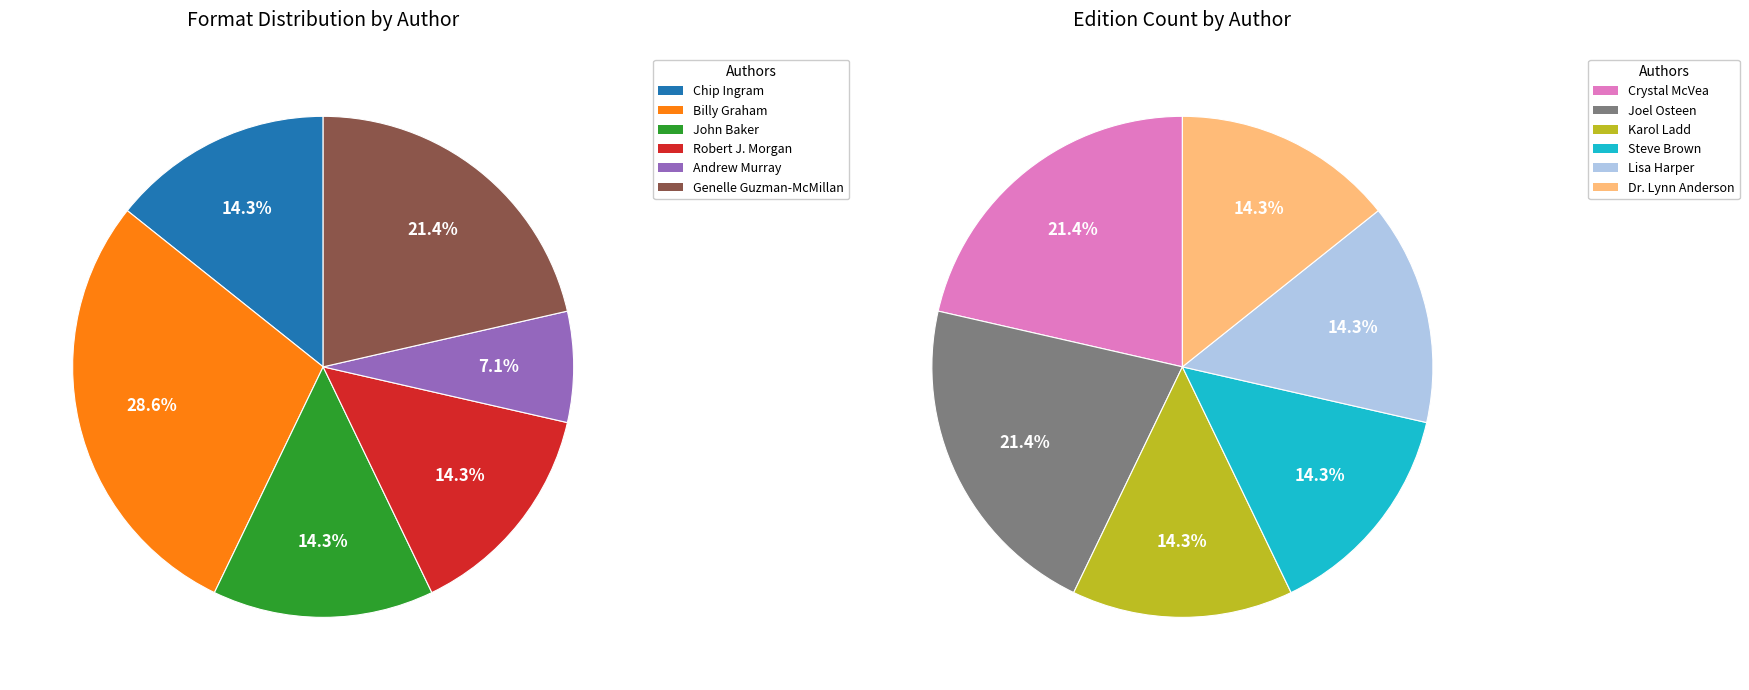

Count the number of slices in the pie.

12